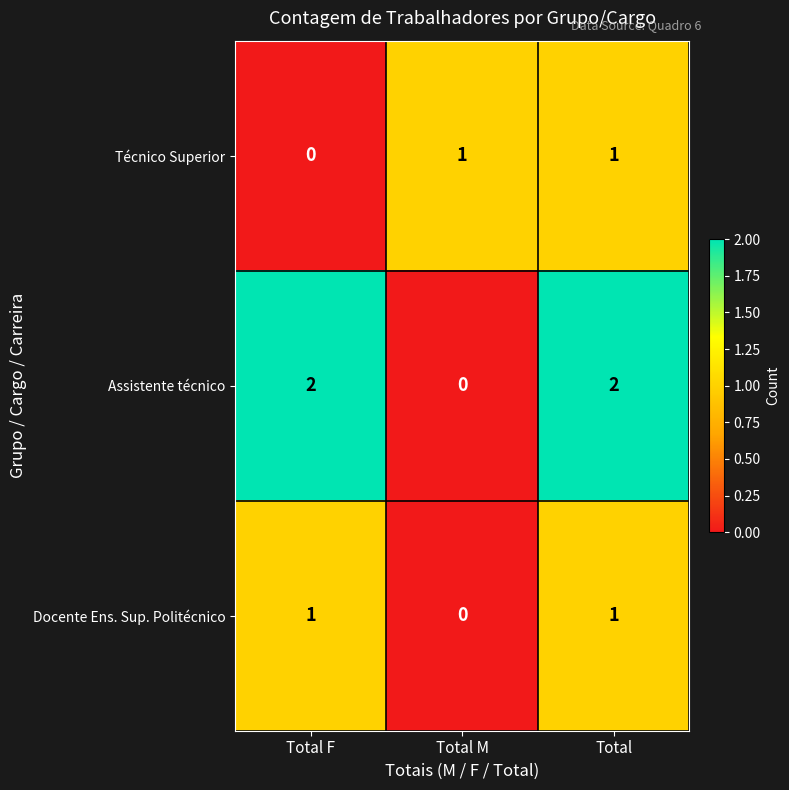

Reading right to left, transcribe all the data shown in this chart.

Técnico Superior: 1	1	0
Assistente técnico: 2	0	2
Docente Ens. Sup. Politécnico: 1	0	1